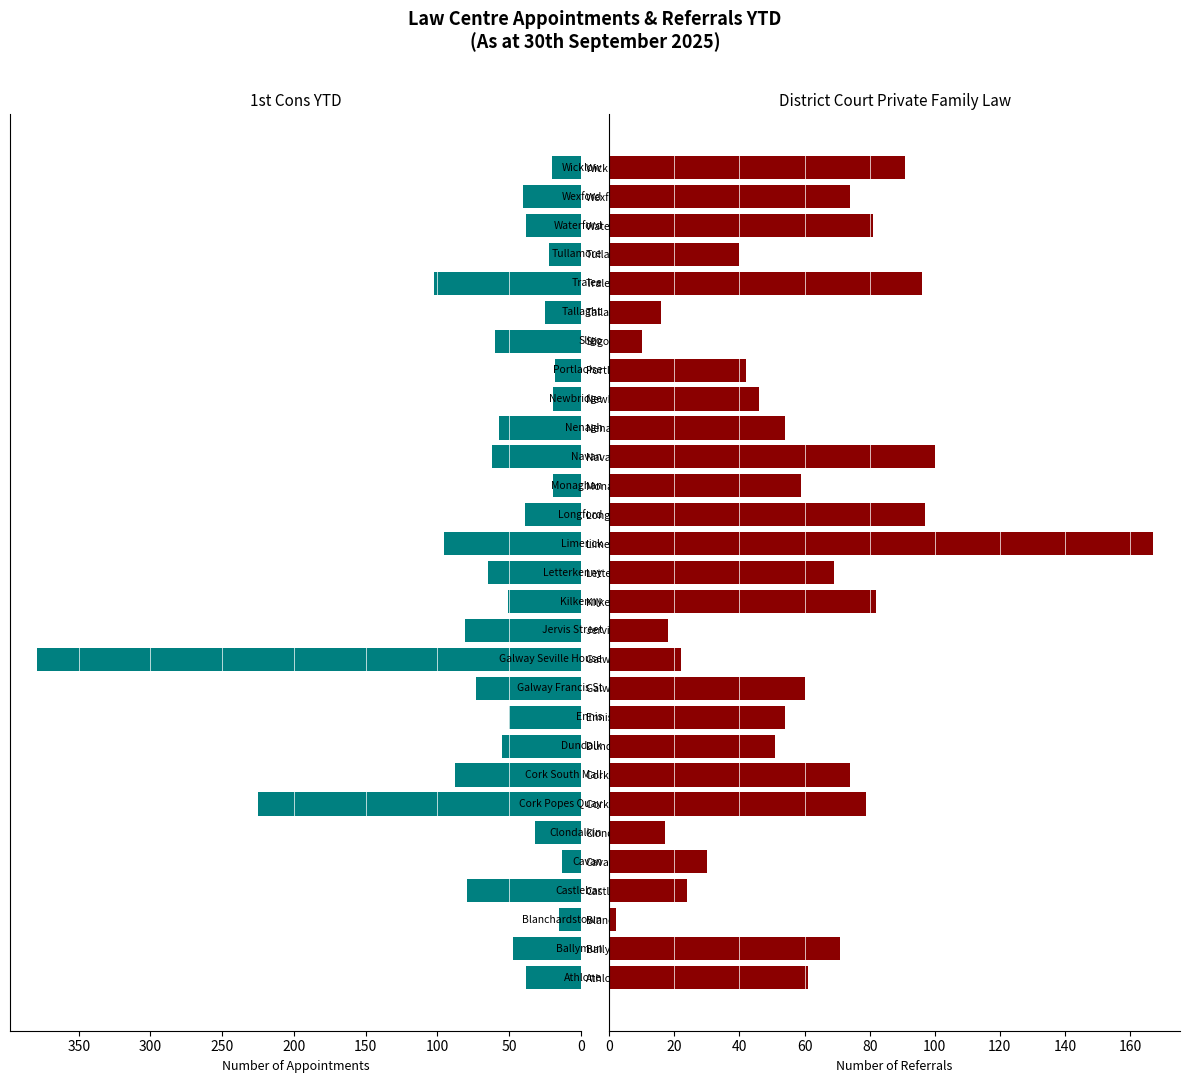

Rank the series at Tallaght from highest to lowest value.

1st Cons YTD, District Court Private Family Law